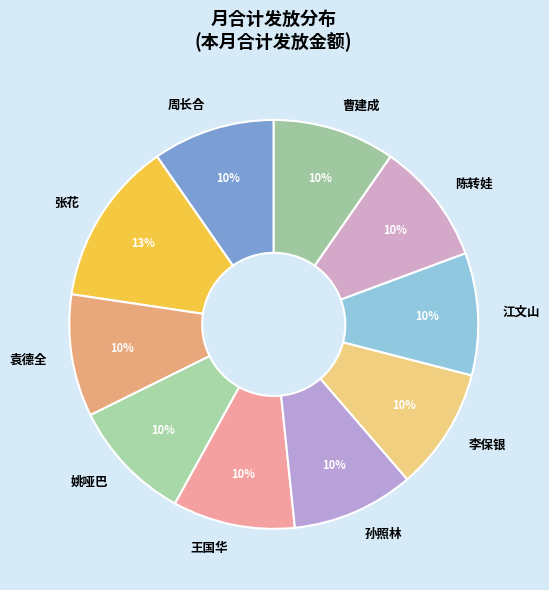

Count the number of slices in the pie.

10